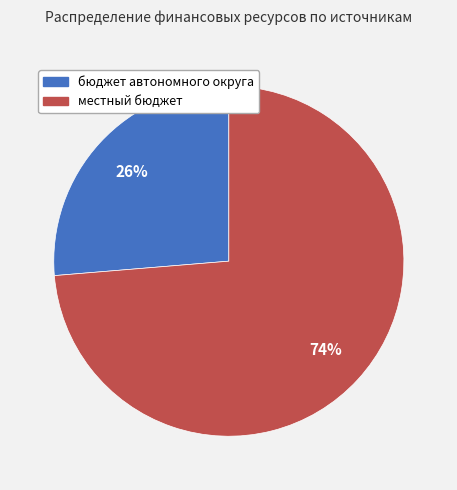

Is there any slice that represents more than half of the pie?

Yes